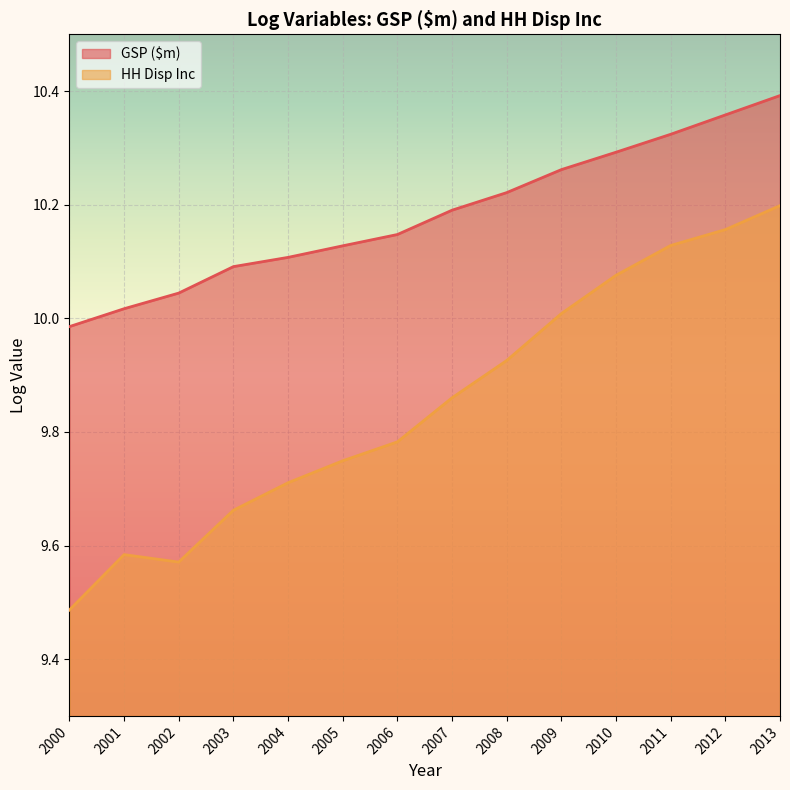

Reading left to right, transcribe all the data shown in this chart.

GSP ($m): 2000=10.0	2001=10.0	2002=10.0	2003=10.1	2004=10.1	2005=10.1	2006=10.1	2007=10.2	2008=10.2	2009=10.3	2010=10.3	2011=10.3	2012=10.4	2013=10.4
HH Disp Inc: 2000=9.5	2001=9.6	2002=9.6	2003=9.7	2004=9.7	2005=9.7	2006=9.8	2007=9.9	2008=9.9	2009=10.0	2010=10.1	2011=10.1	2012=10.2	2013=10.2